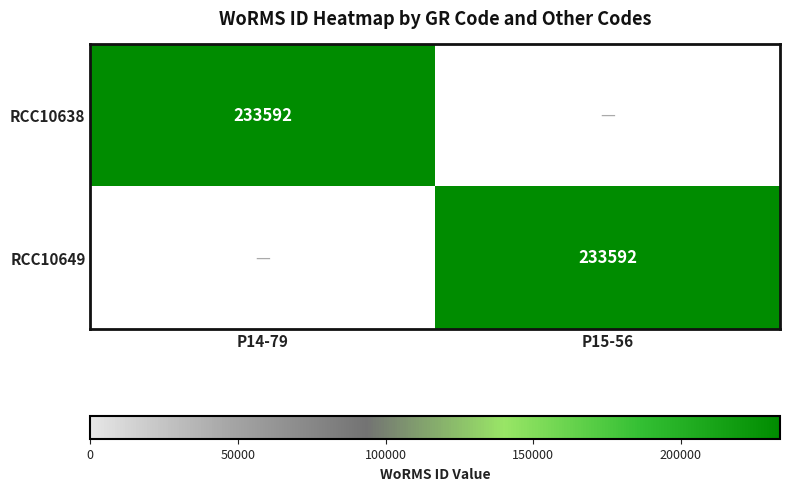

The RCC10649 series shows 233592 at P15-56. True or false?

True